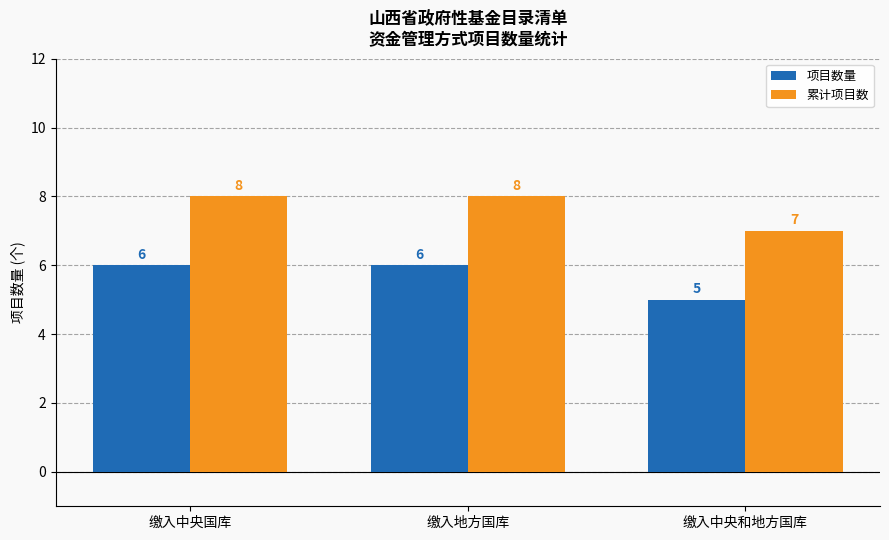

List the series in order of their overall mean, lowest first.

项目数量, 累计项目数